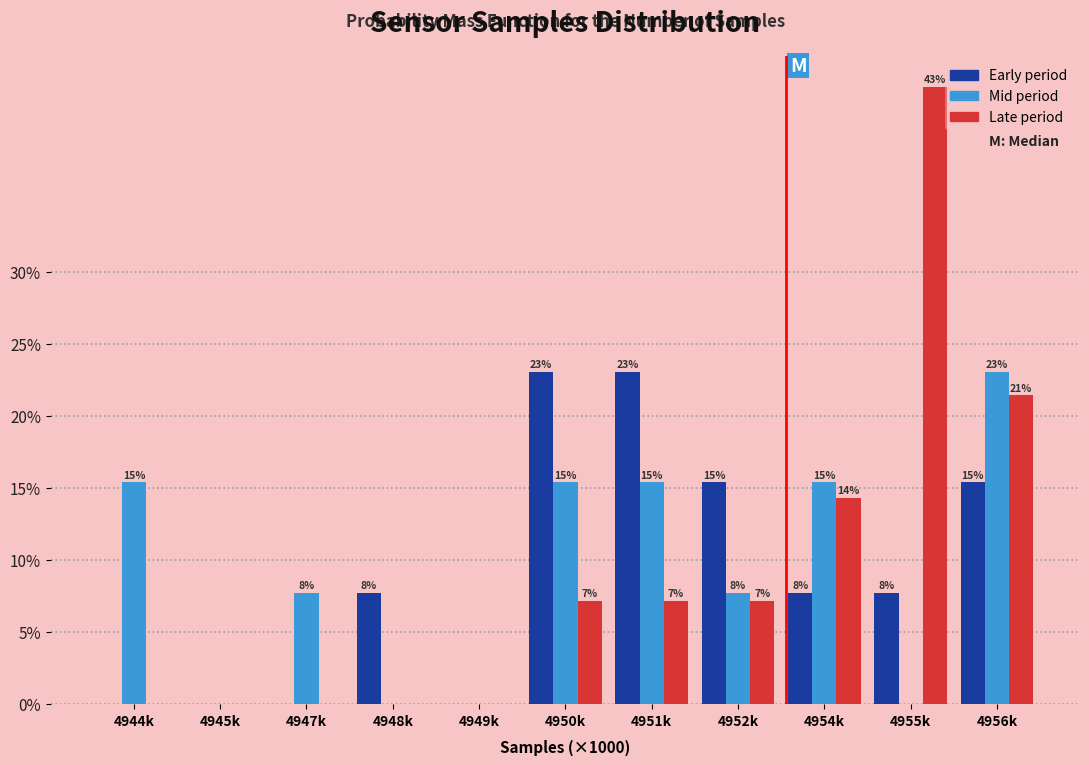

Are the bars horizontal?

No